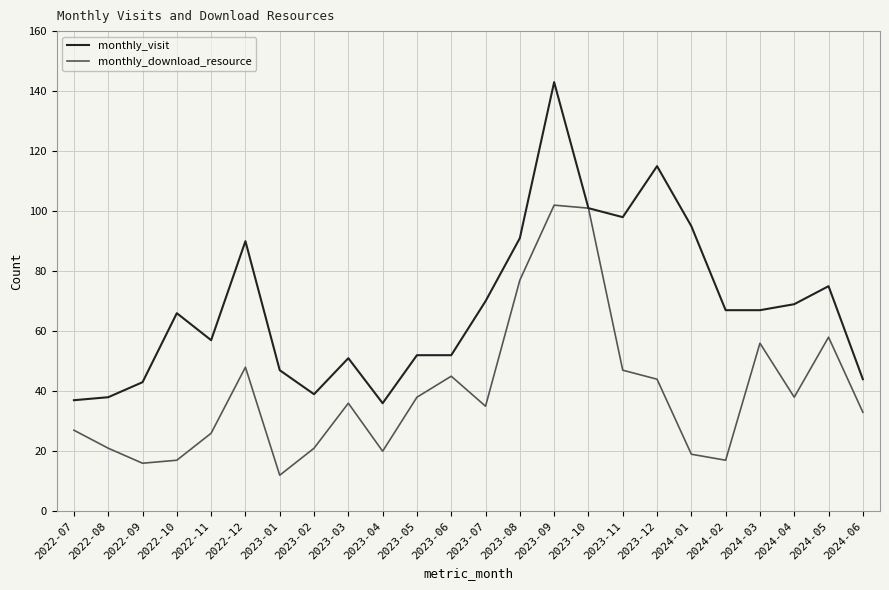

What position from the left is 2022-11?

5